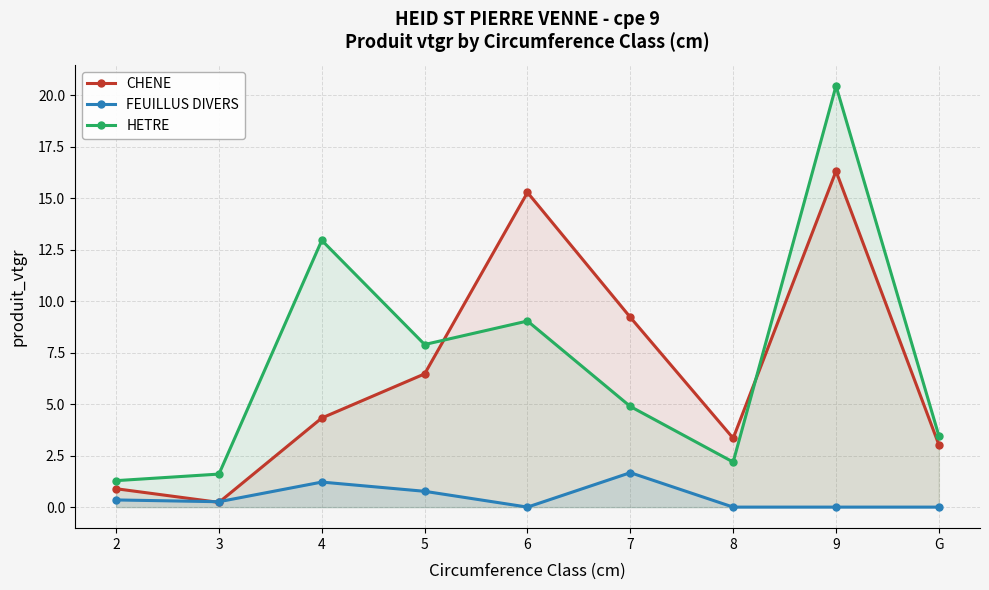

Rank the series by their maximum value, from highest to lowest.

HETRE, CHENE, FEUILLUS DIVERS